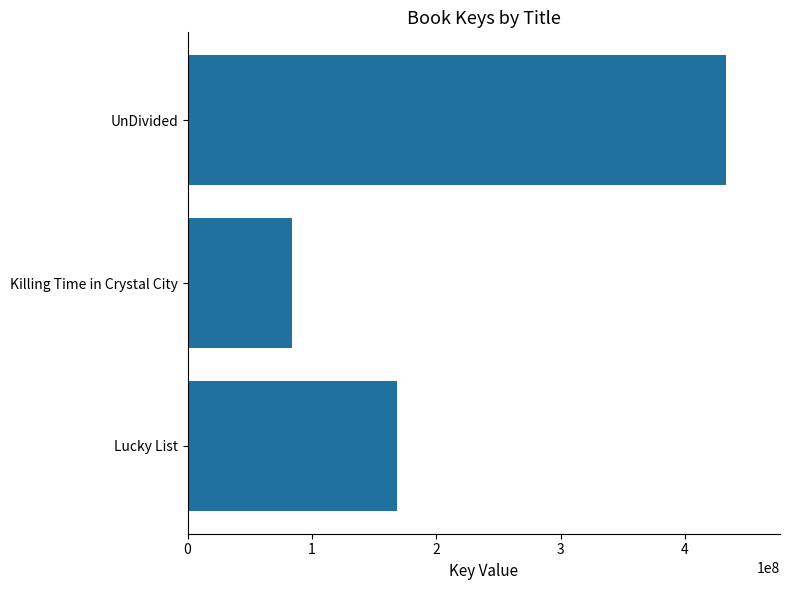

How many values are below 168569392?

1